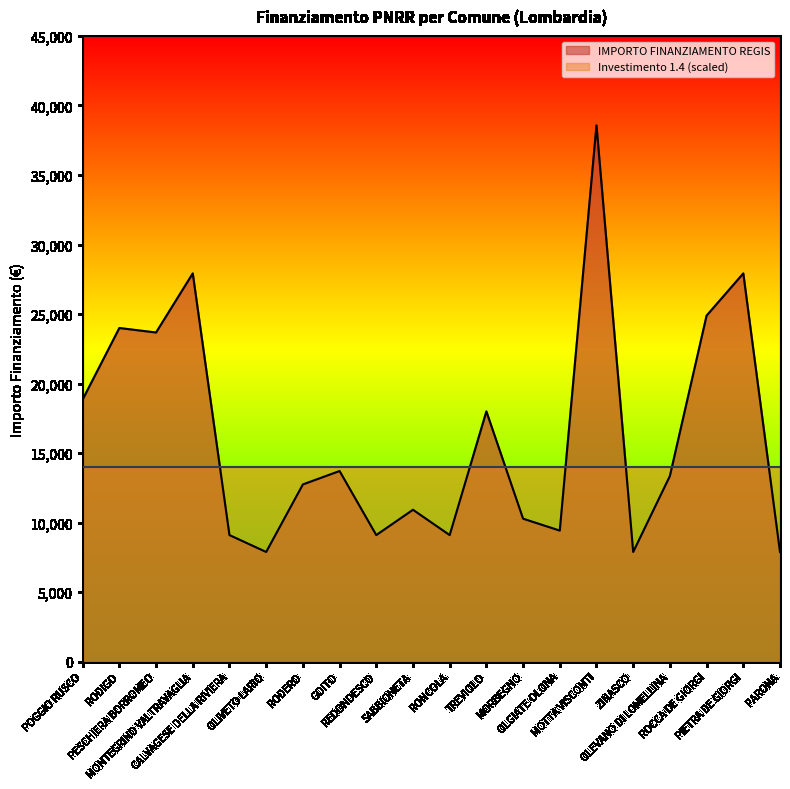

How many lines are shown in the chart?

2